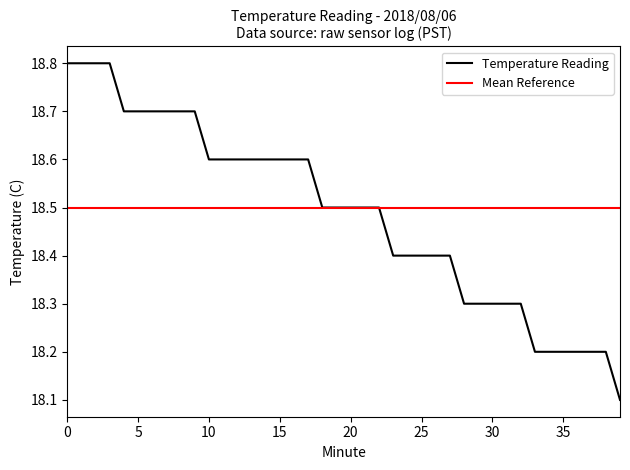

Which series has the largest range (max minus min)?

Temperature Reading